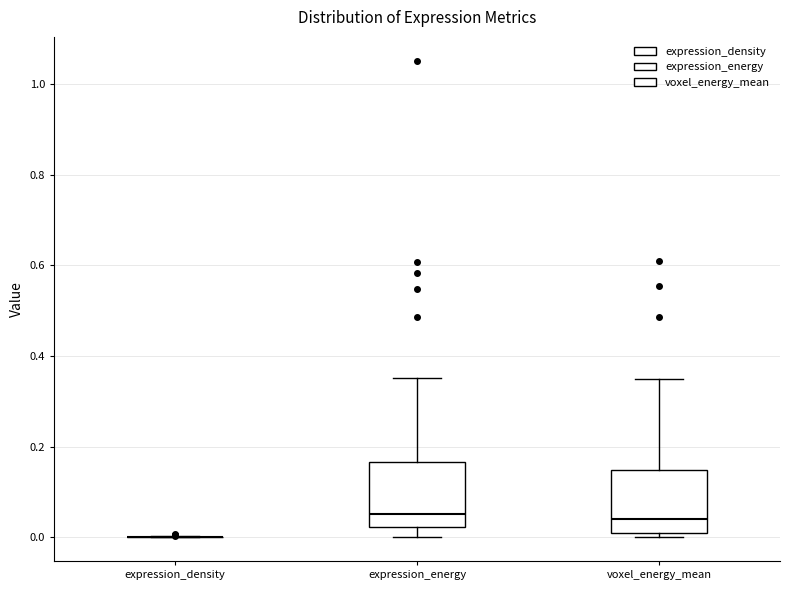

Where is the lower edge of the box for voxel_energy_mean on the y-axis? The values are not printed on the chart, so give them approximately, as read against the axis.

0.00